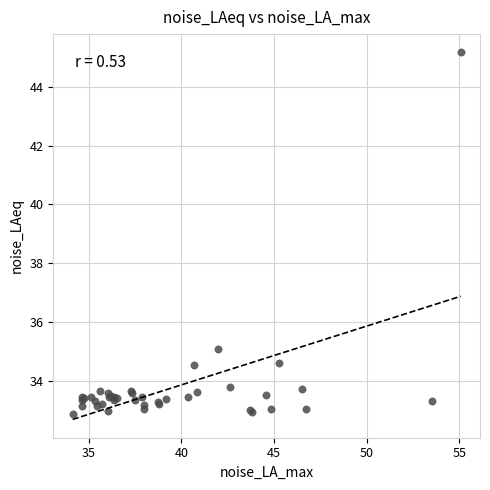

What Y value in the scatter plot is closest to 39?

35.1